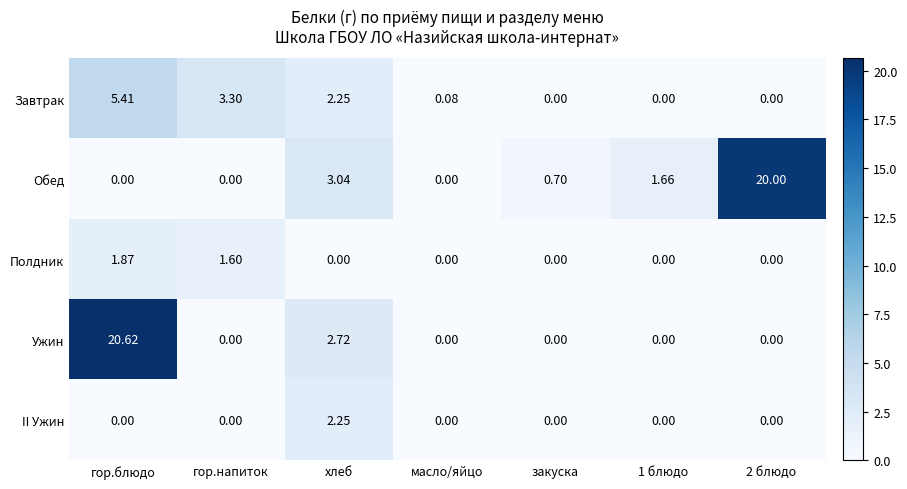

How many data points does each series have?

7